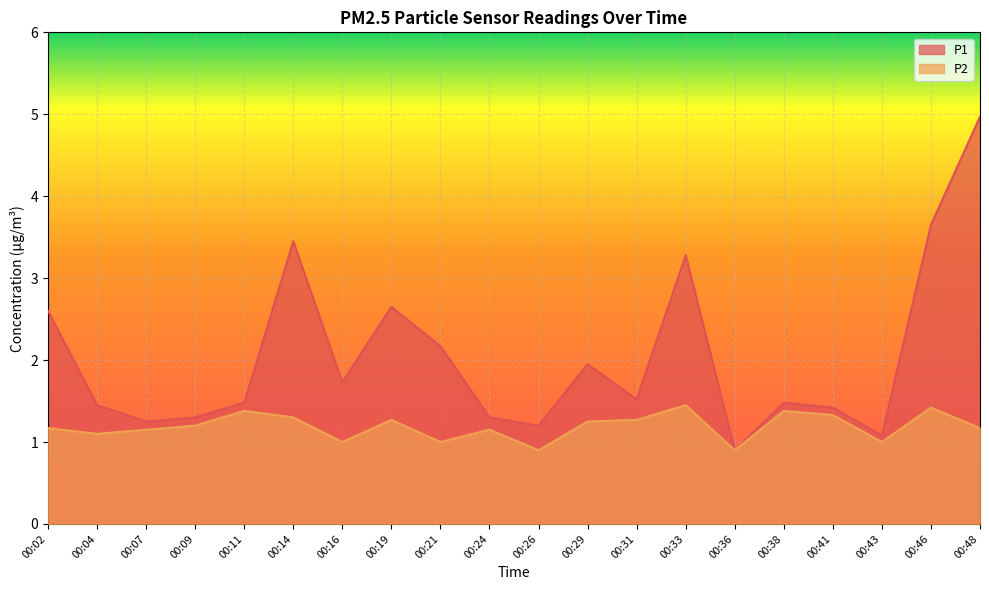

What is the value of the P2 point at the 19th from the left?

1.4